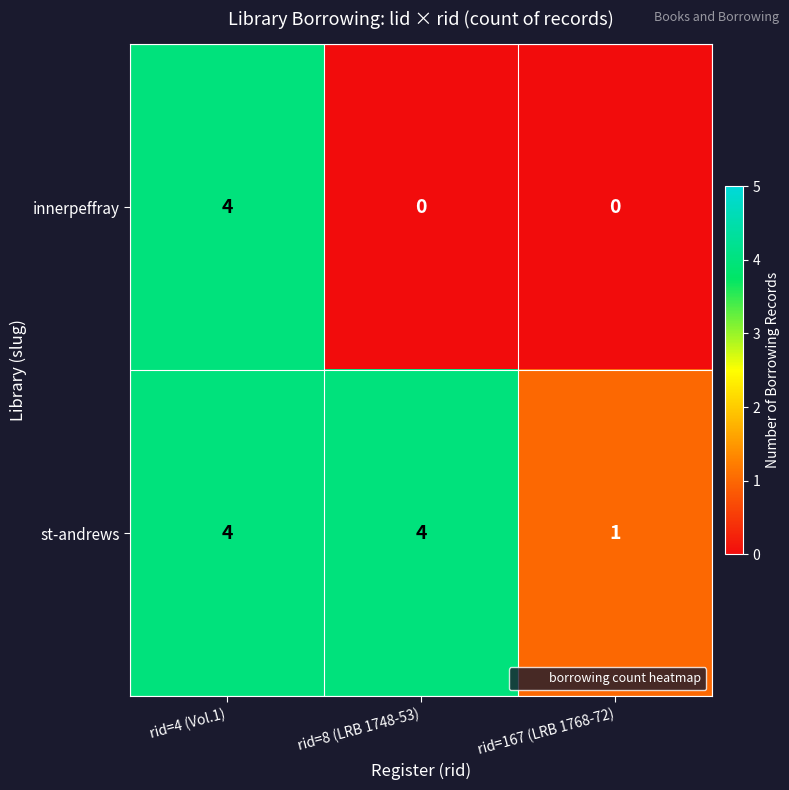

Which series has the largest range (max minus min)?

innerpeffray